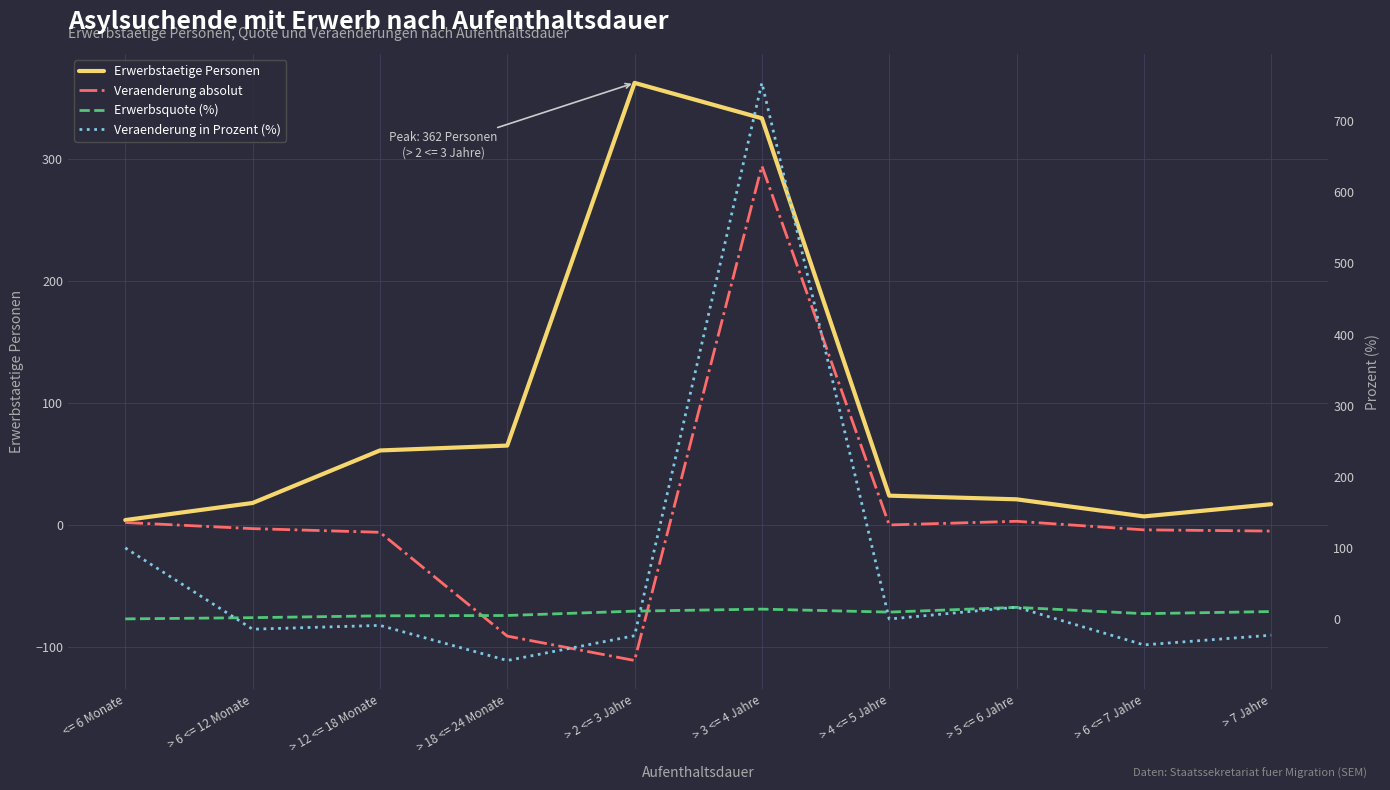

Between <= 6 Monate and > 4 <= 5 Jahre, which is larger?

> 4 <= 5 Jahre